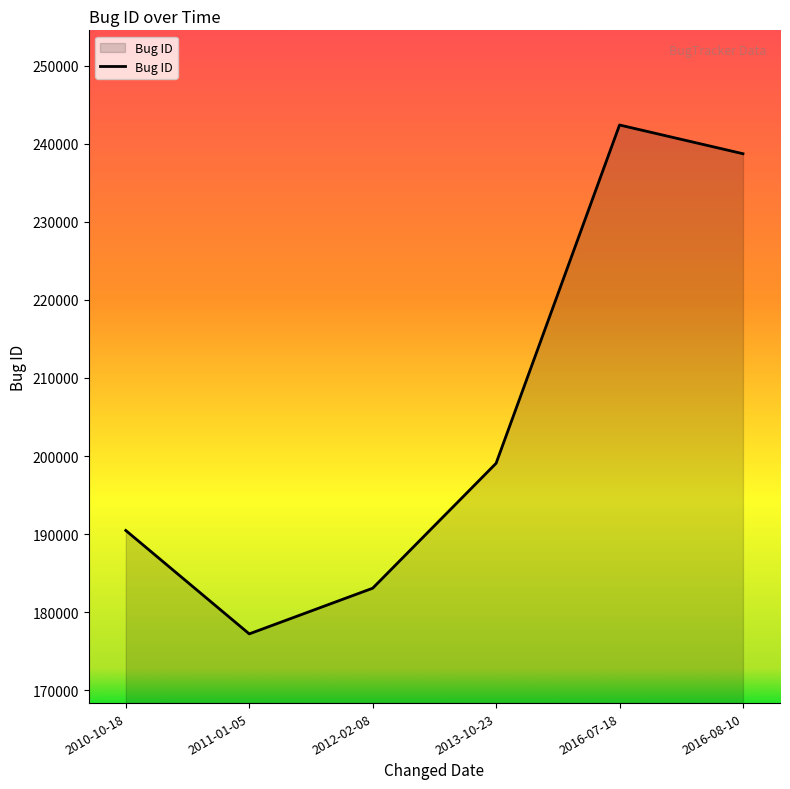

The value at 2016-07-18 is 330753. True or false?

False